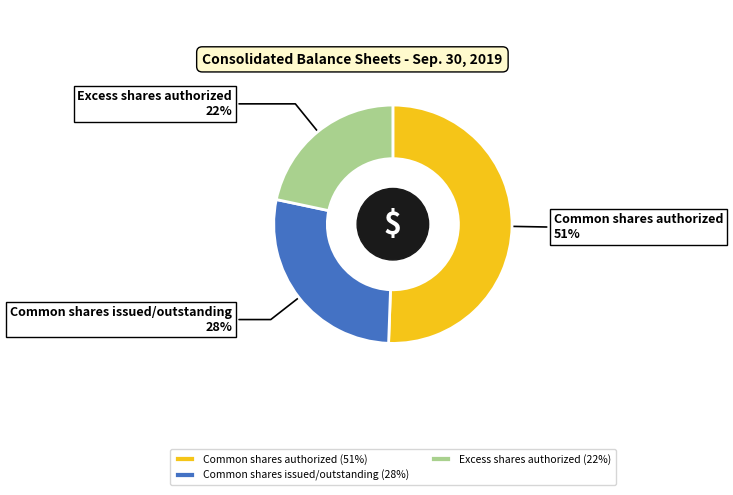

Is it true that Excess shares authorized is 8% of the pie?

False